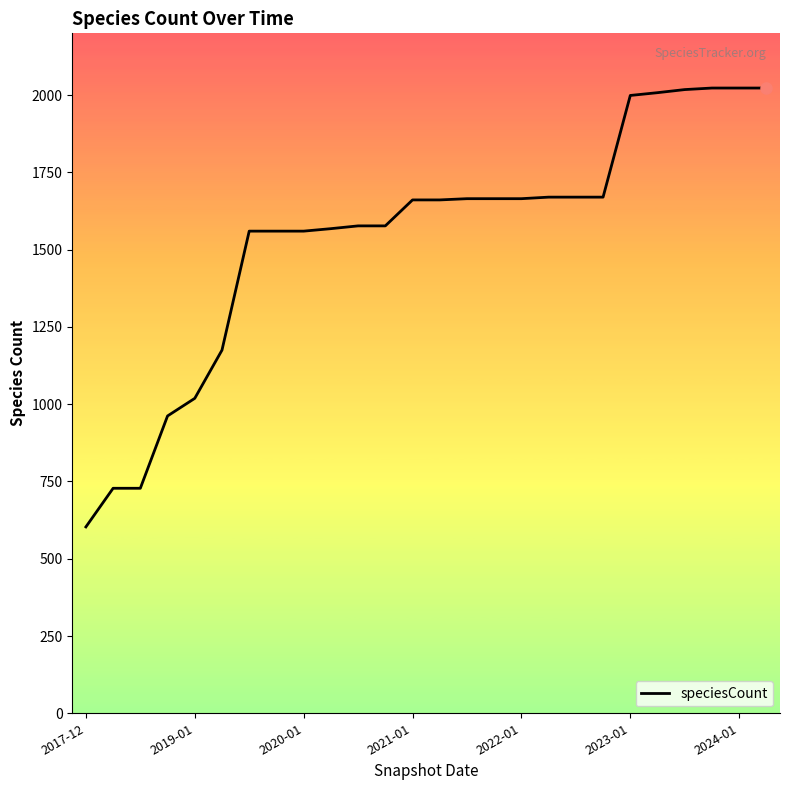

What is the difference between the maximum and minimum values?

1420